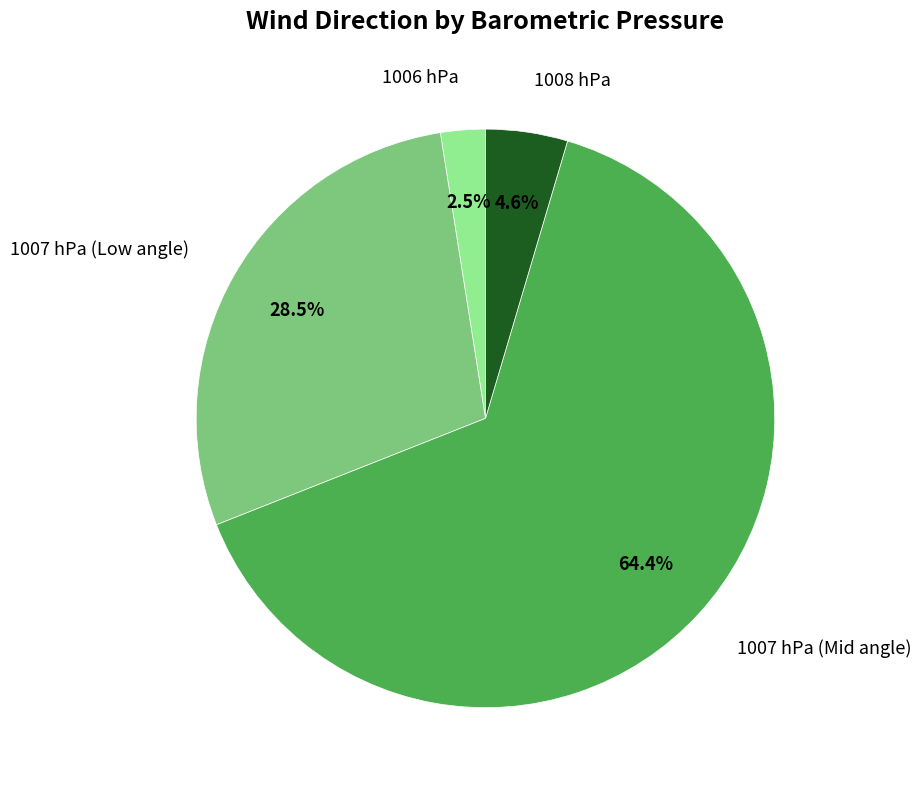

How many segments does this pie chart have?

4